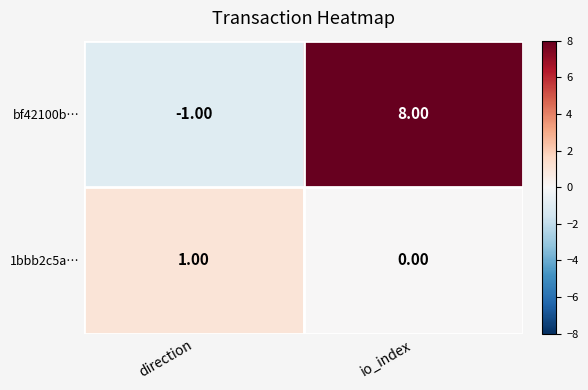

Count the number of data series in this chart.

2